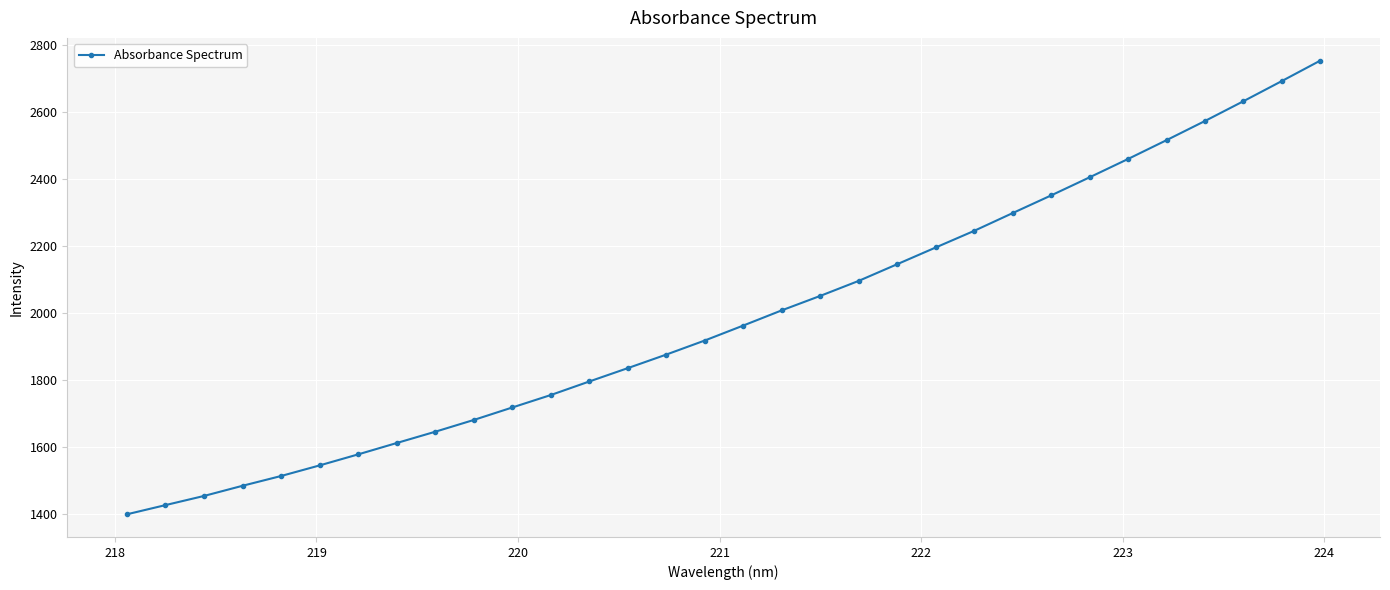

What is the value of the 13th point from the left?

1795.8